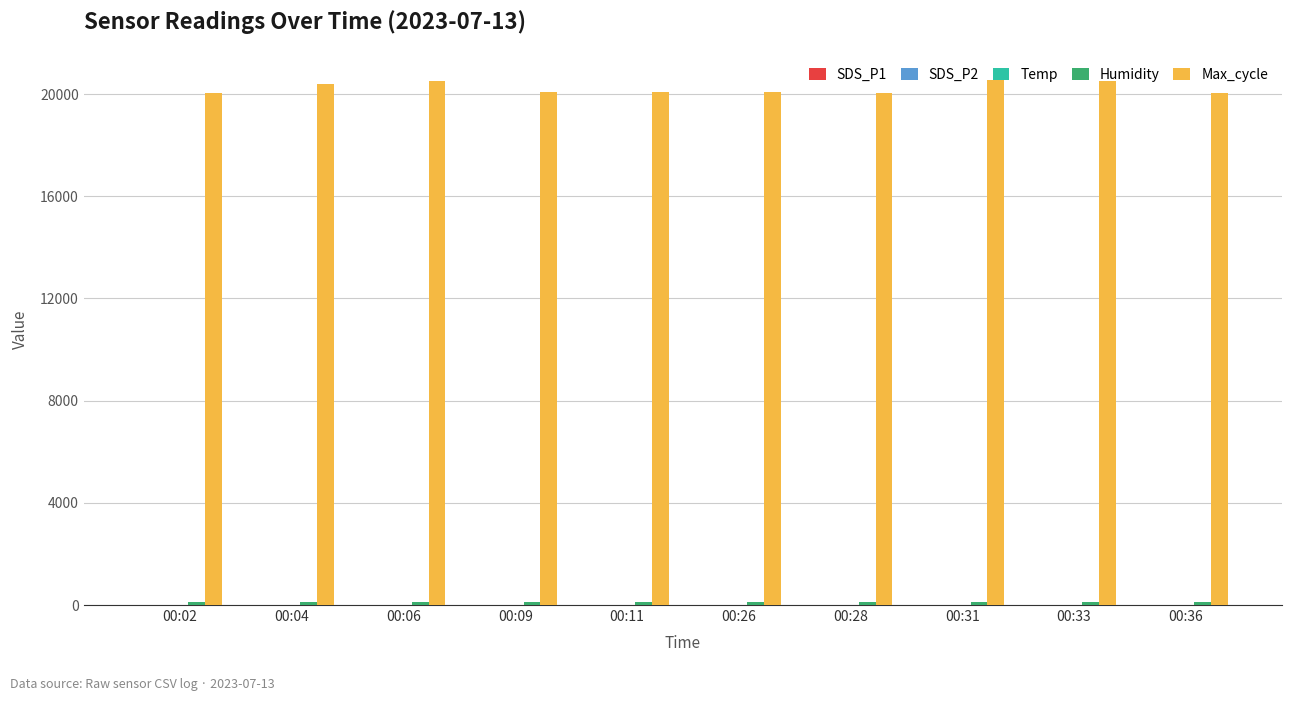

What is the maximum value shown in the chart?

20548.0